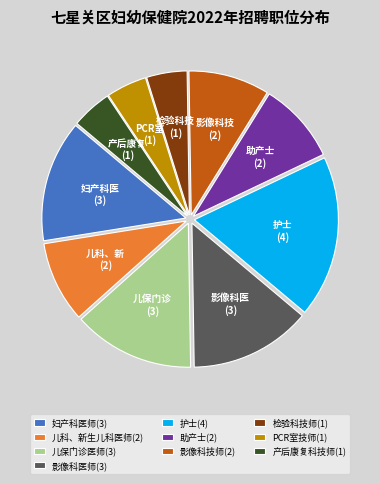

What is the ratio of the value at 检验科技师(1) to the value at 妇产科医师(3)?

0.3